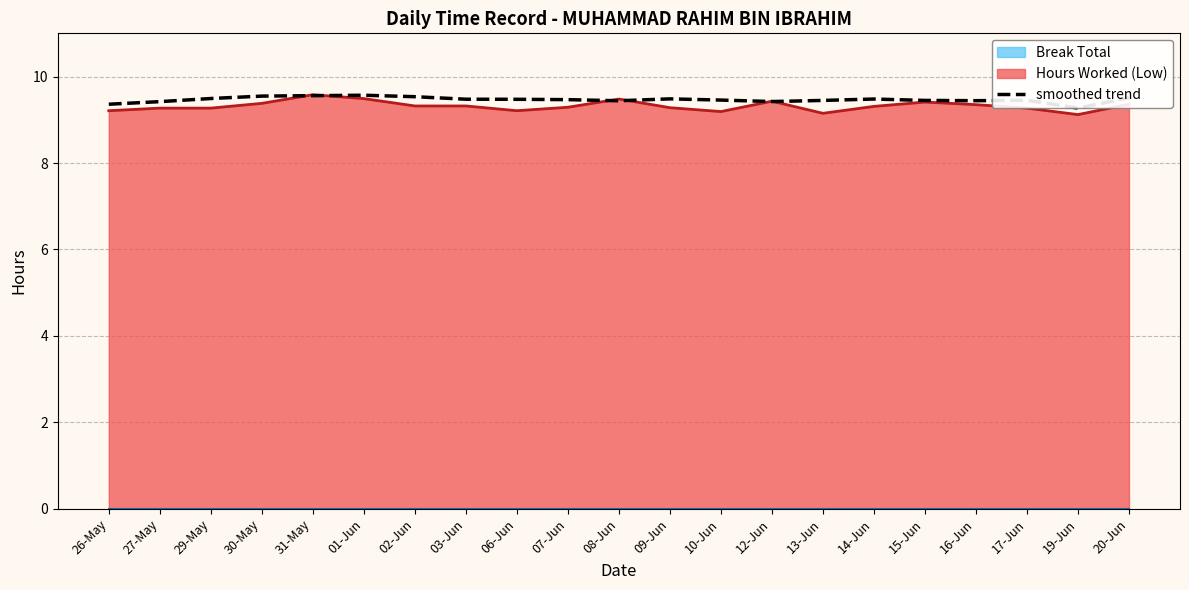

Reading left to right, list all the values displayed in this chart.

9.4	9.4	9.5	9.5	9.6	9.6	9.5	9.5	9.5	9.5	9.4	9.5	9.5	9.4	9.4	9.5	9.4	9.4	9.5	9.3	9.5